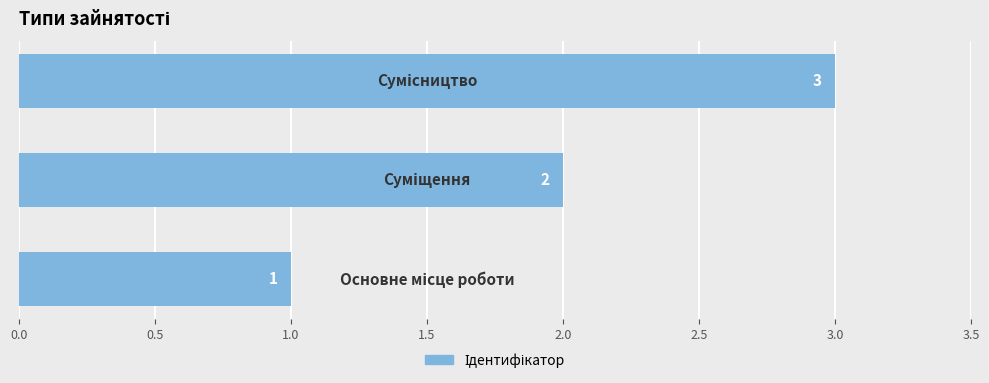

How many distinct data groups are displayed?

1